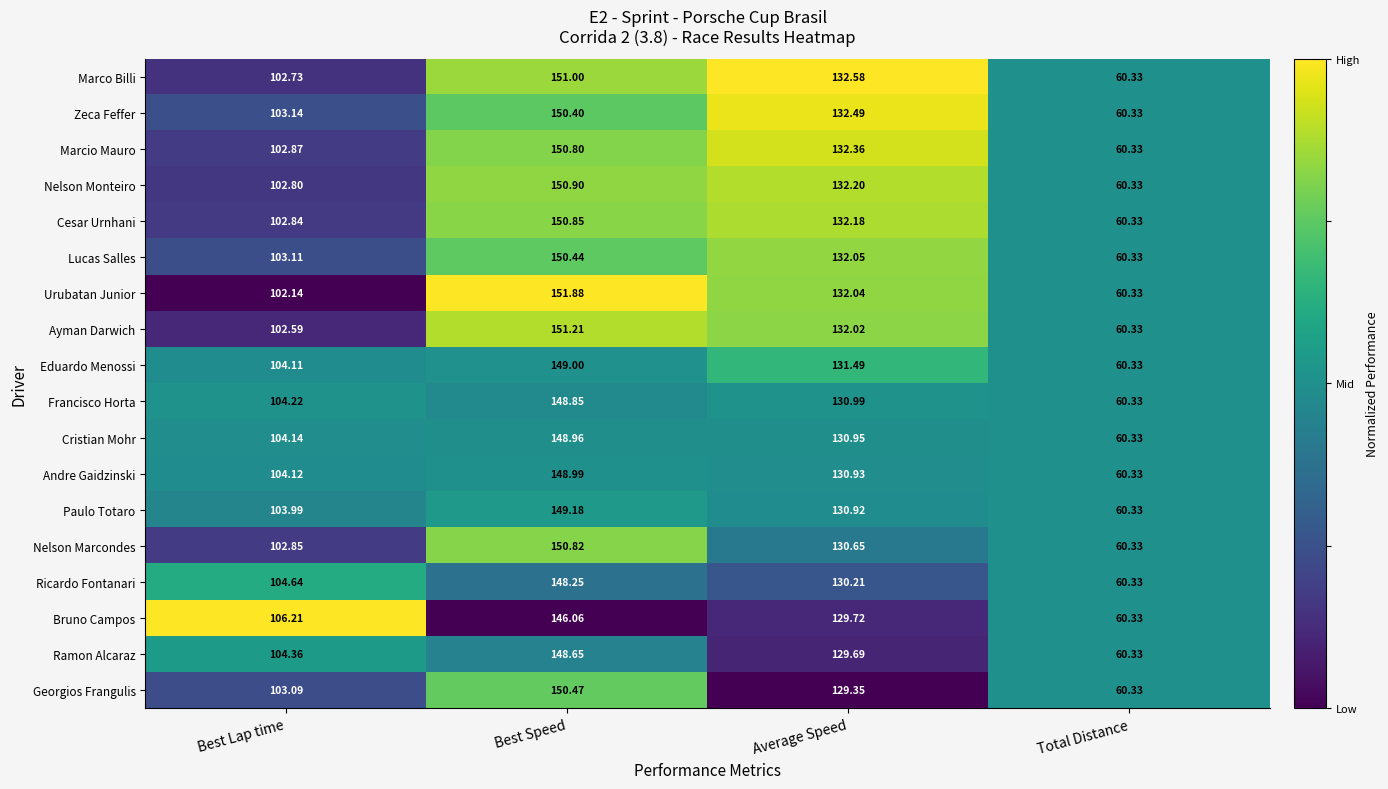

Is the value of Georgios Frangulis at Best Lap time greater than the value of Bruno Campos at Best Speed?

No